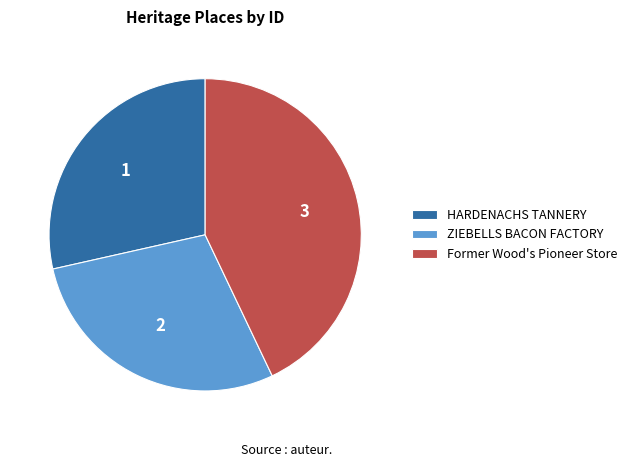

Does HARDENACHS TANNERY represent more than half of the total?

No